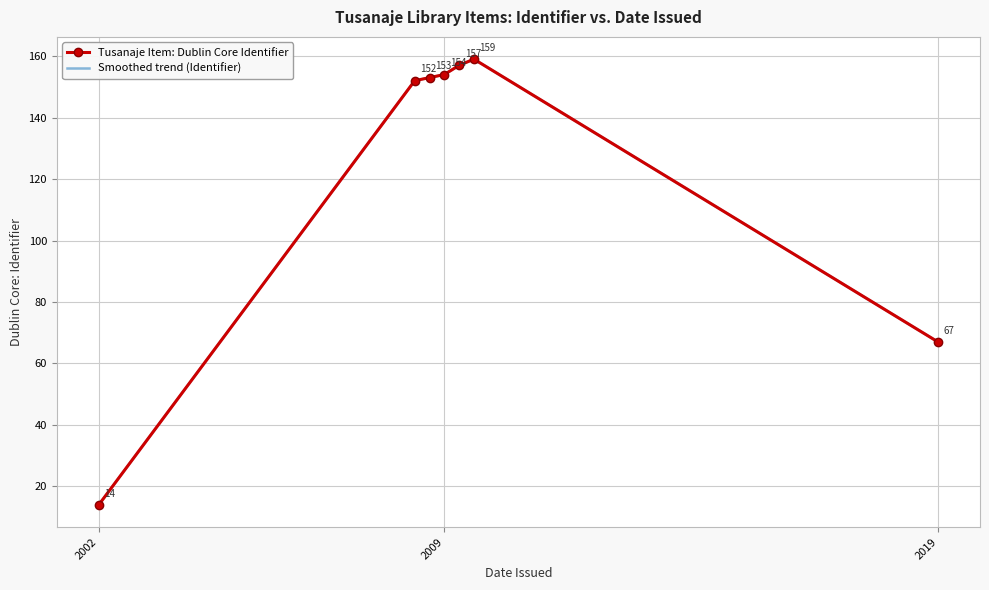

Is it true that the value at 2009 is 49?

False